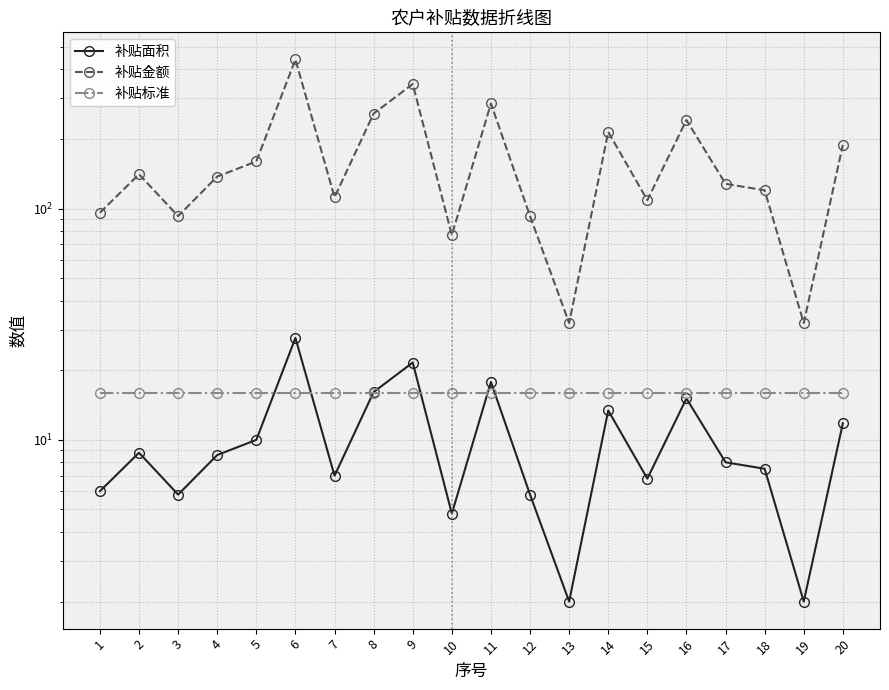

List the series in order of their peak value, highest first.

补贴金额, 补贴面积, 补贴标准